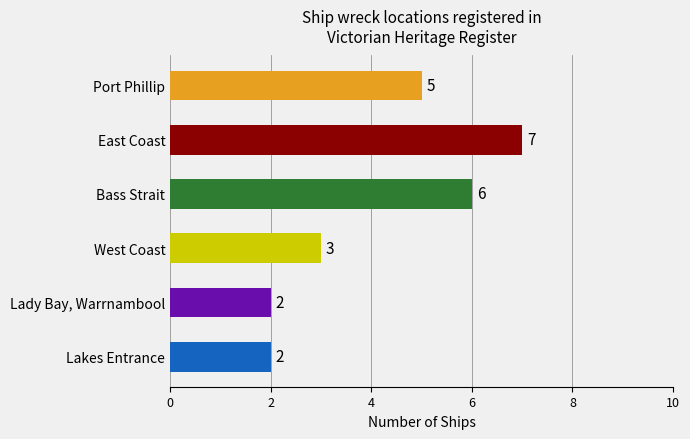

What is the label of the 2nd bar from the bottom?

Lady Bay, Warrnambool